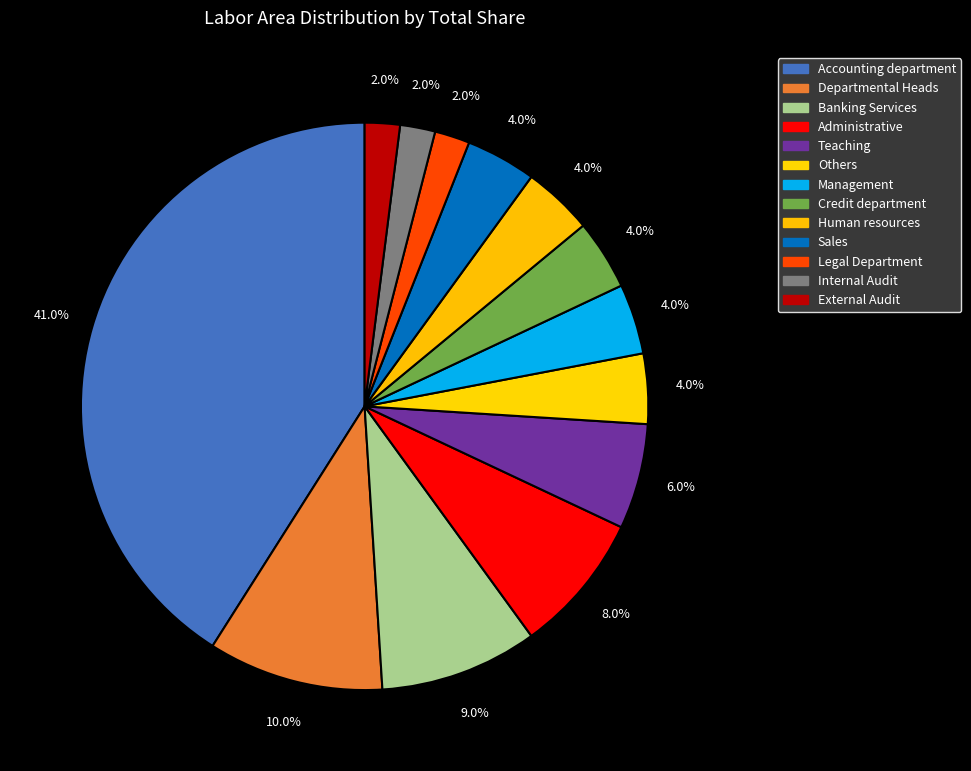

How many slices are in this pie chart?

13